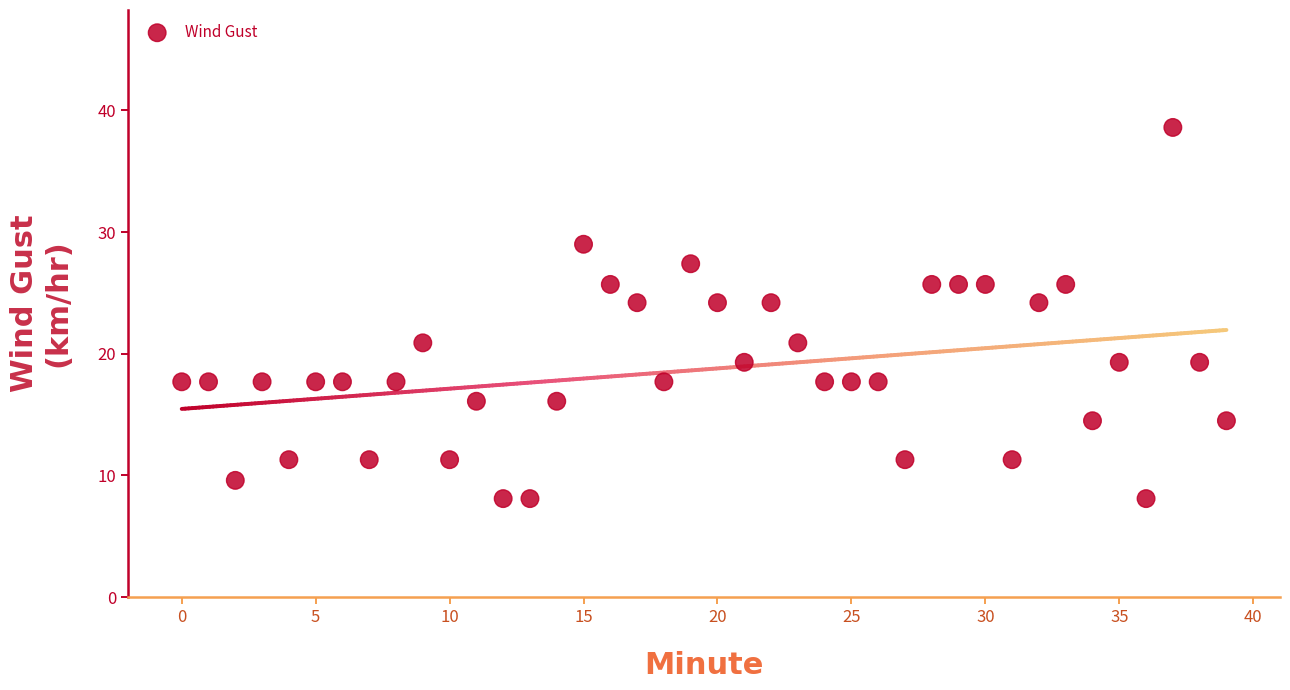

What is the range of Y values (max minus min)?

30.5